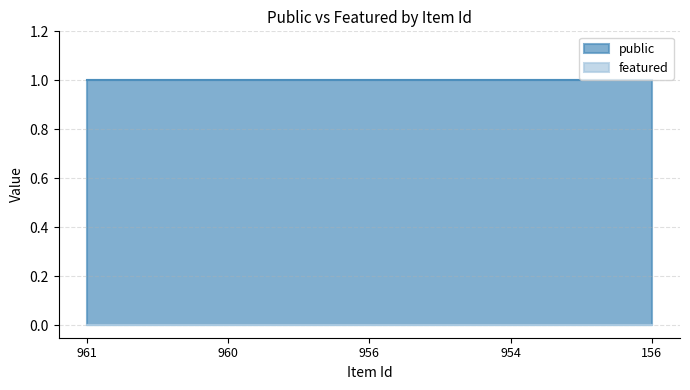

What is the sum of all public values?

5